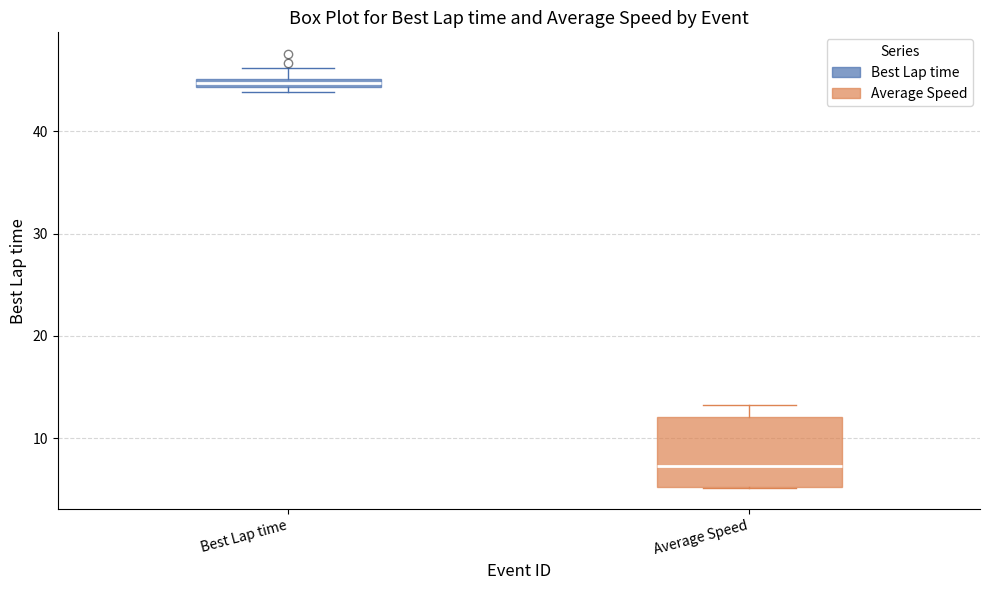

Where is the lower edge of the box for Best Lap time on the y-axis? The values are not printed on the chart, so give them approximately, as read against the axis.

44